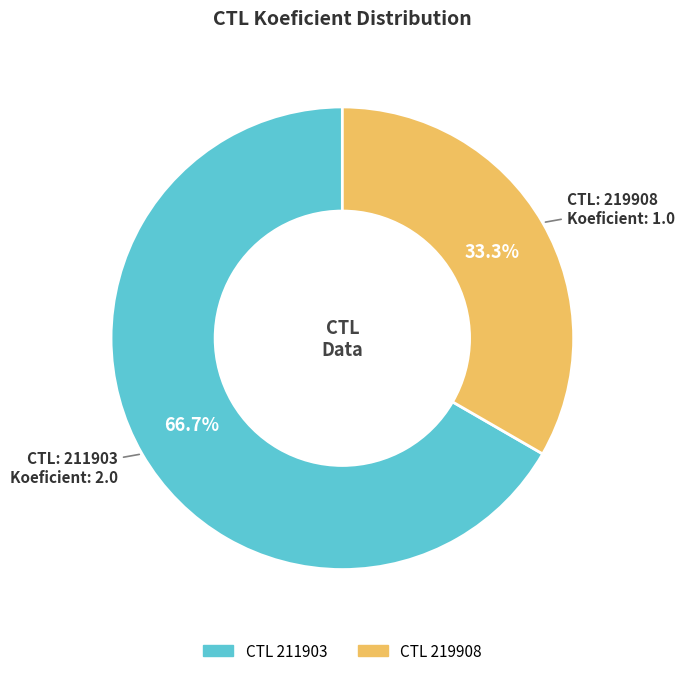

Is there a majority slice in this chart?

Yes